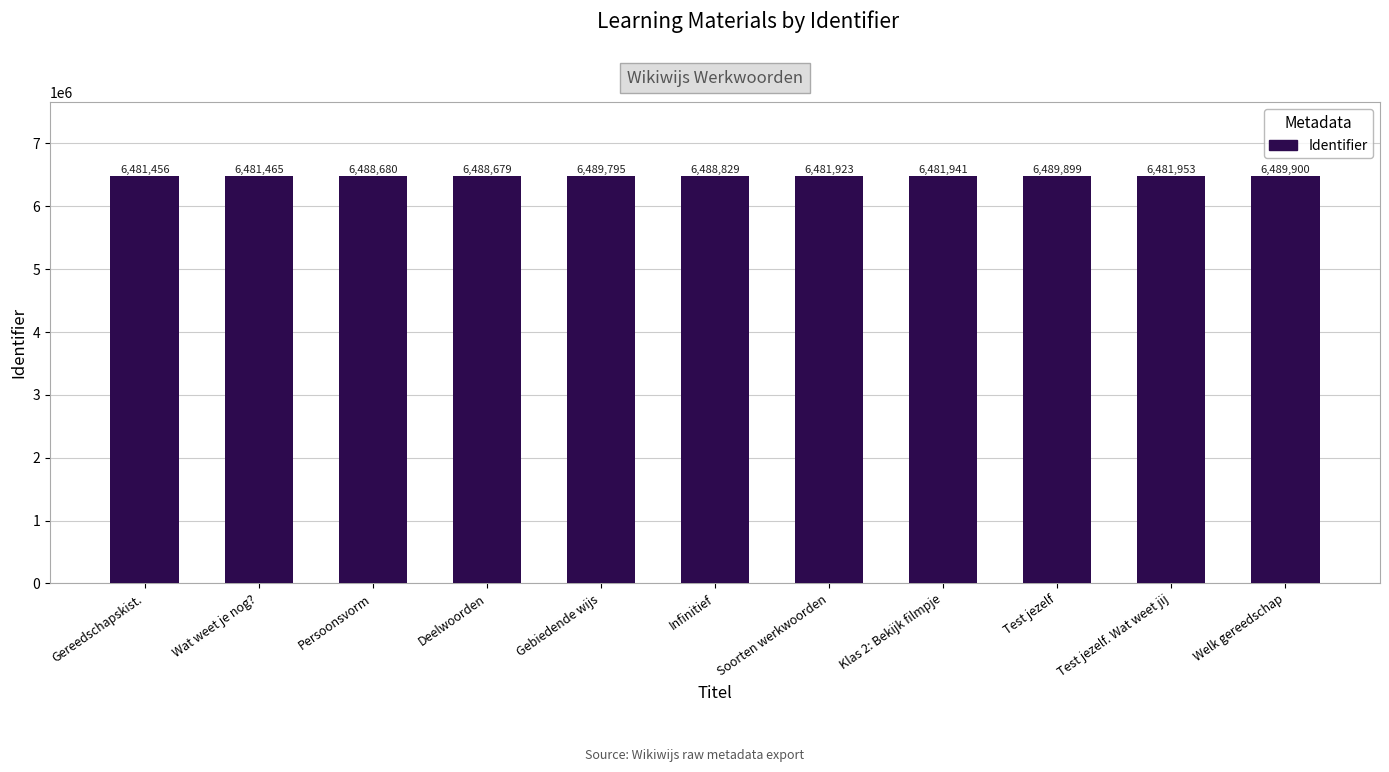

What is the minimum value shown in the chart?

6481456